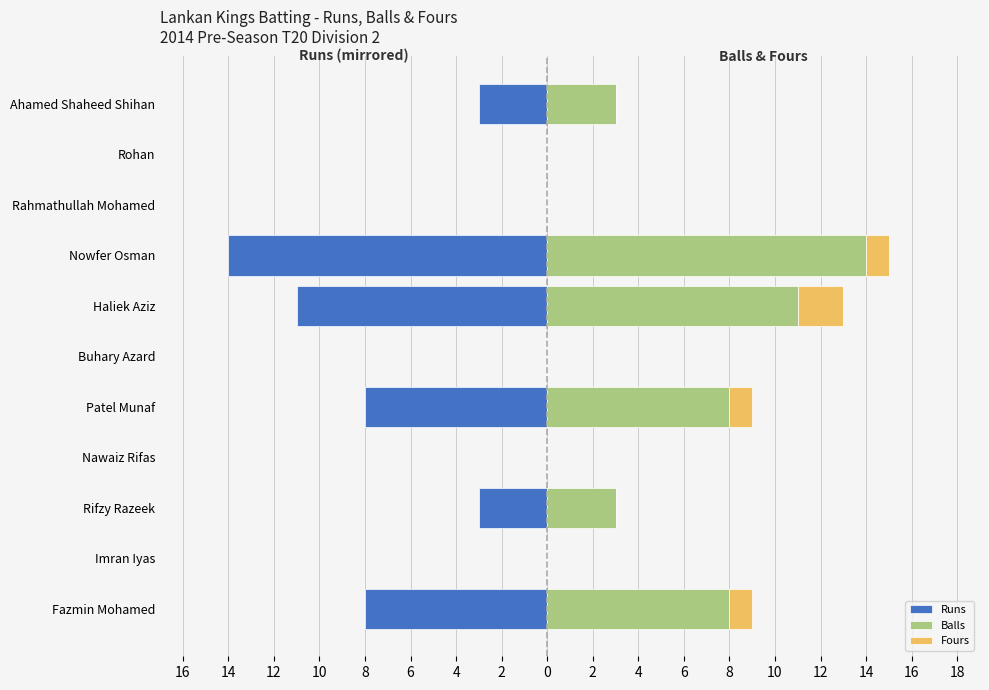

What is the greatest value displayed?

14